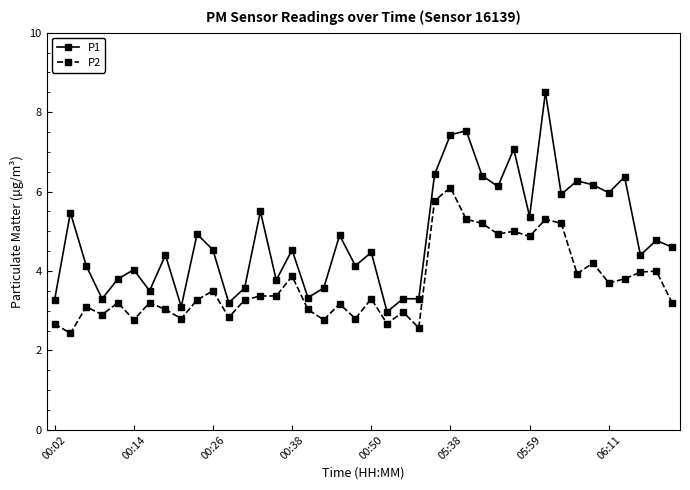

True or false: P2 and P1 cross at least once.

False